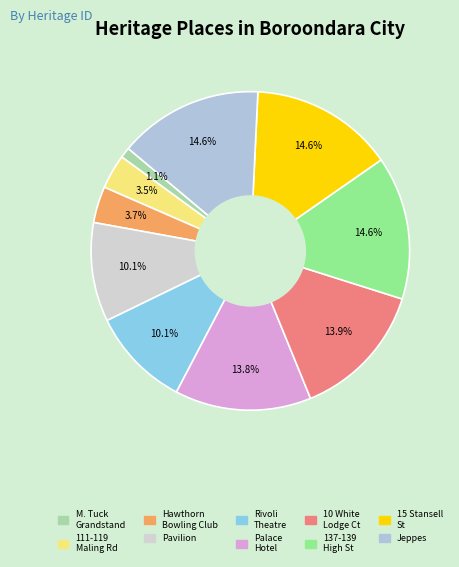

How many slices are in this pie chart?

10